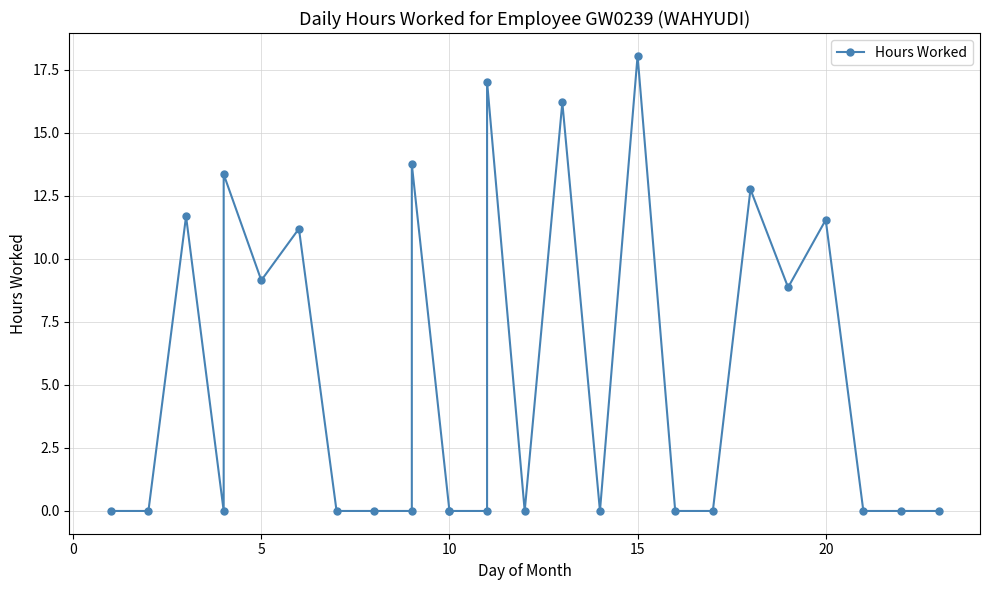

What is the greatest value displayed?

18.1